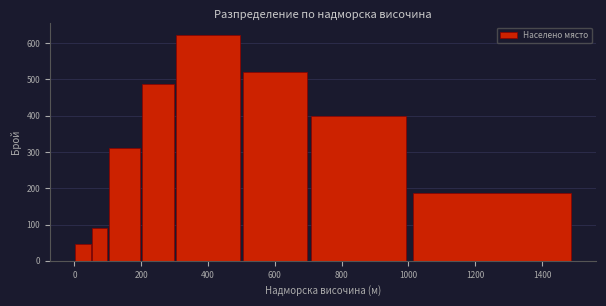

Around what value on the x-axis is the tallest bar? Give the approximate position of its centre, as read against the axis.

400